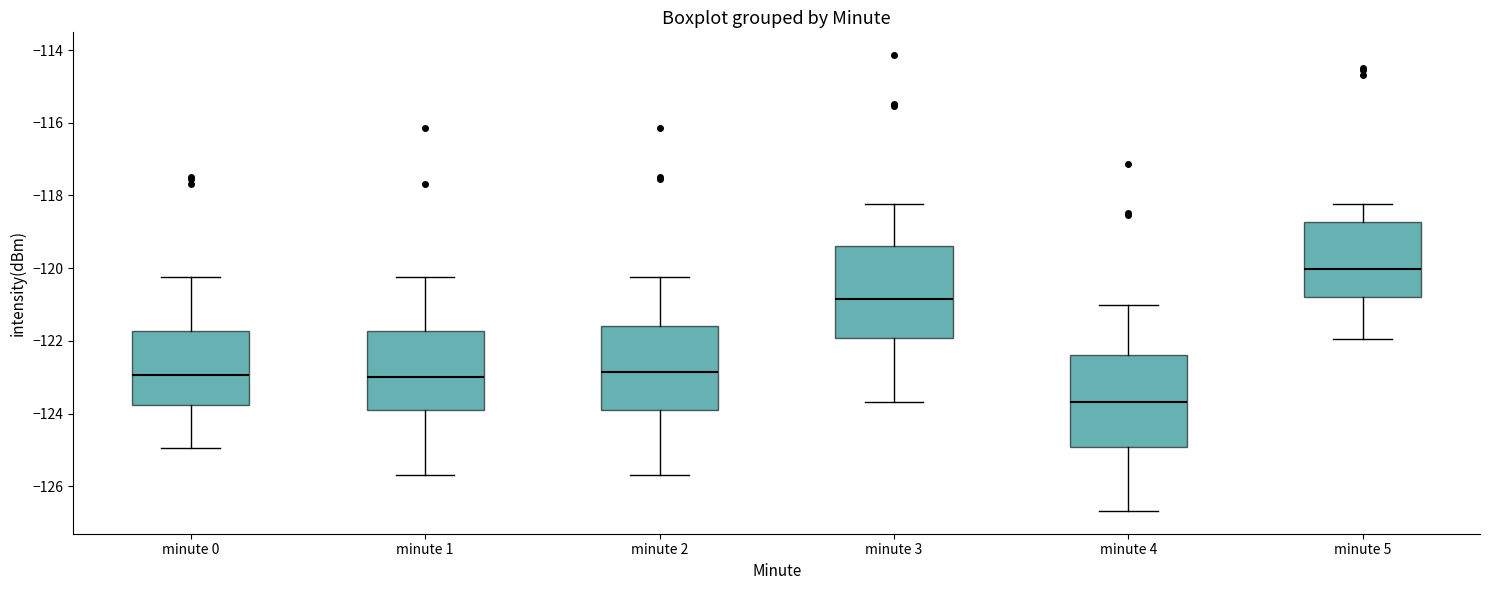

Reading left to right, transcribe this box plot: for each box, give where its median line is, the range the box spans, and where its two whiskers end, as read against the y-axis. The values are not printed on the chart, so give them approximately, as read against the axis.

minute 0: median -123.0, box -123.8 to -121.8, whiskers -125.0 to -120.2
minute 1: median -123.0, box -124.0 to -121.8, whiskers -125.6 to -120.2
minute 2: median -122.8, box -124.0 to -121.6, whiskers -125.6 to -120.2
minute 3: median -120.8, box -122.0 to -119.4, whiskers -123.6 to -118.2
minute 4: median -123.6, box -125.0 to -122.4, whiskers -126.6 to -121.0
minute 5: median -120.0, box -120.8 to -118.8, whiskers -122.0 to -118.2